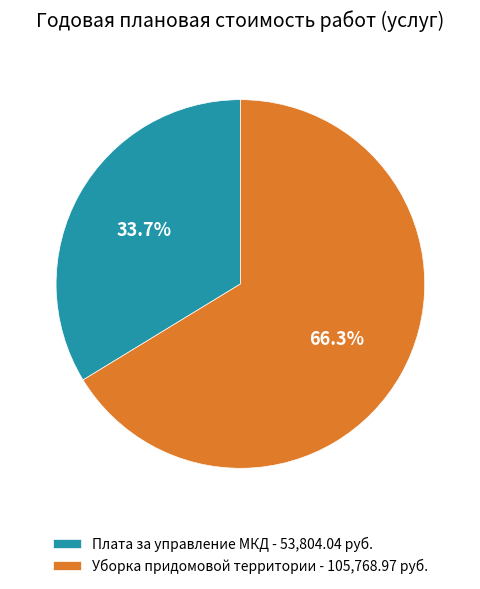

How much of the chart is everything except Уборка придомовой территории - 105,768.97 руб.?

33.7%